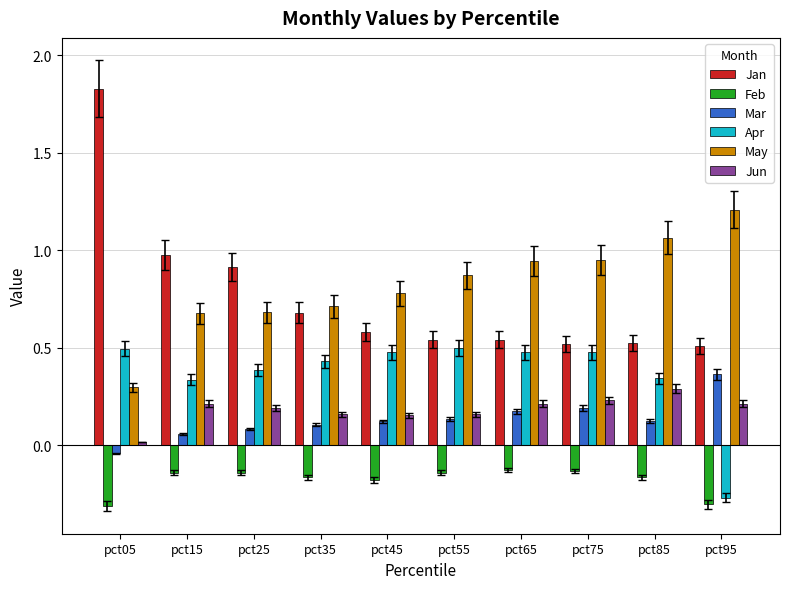

True or false: May has a value of 0.9 at pct55.

True